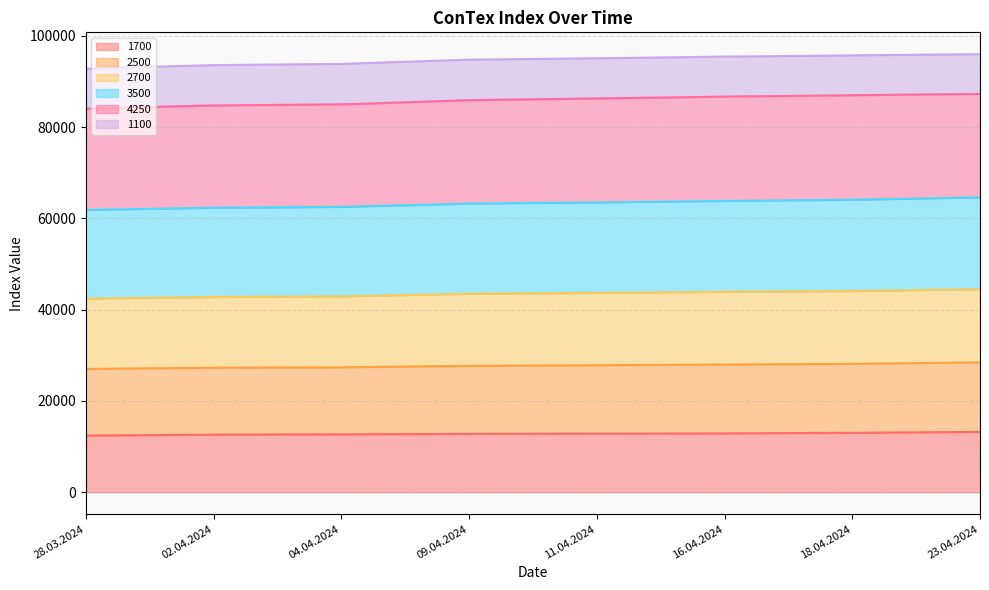

True or false: 2700 and 1700 intersect in this chart.

False